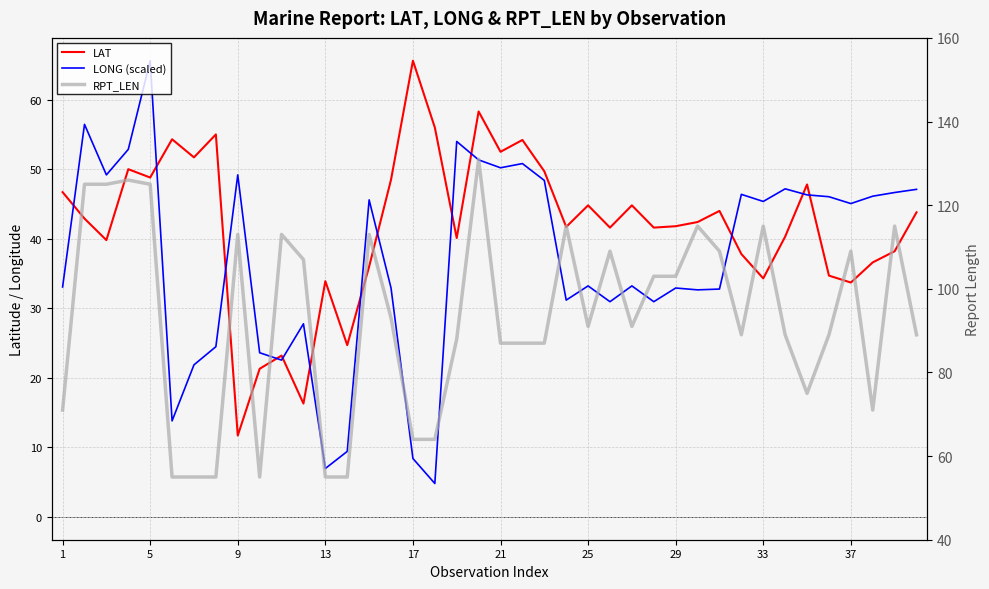

Reading right to left, extract all data points from this chart.

LAT: 43.8	38.2	36.6	33.7	34.7	47.8	40.3	34.3	37.8	44.0	42.4	41.8	41.6	44.8	41.6	44.8	41.7	49.7	54.2	52.5	58.3	40.1	56.0	65.6	48.5	36.0	24.7	33.9	16.3	23.2	21.3	11.7	55.0	51.7	54.3	48.8	50.0	39.8	42.9	46.7
LONG (scaled): 47.1	46.6	46.1	45.1	46.0	46.3	47.2	45.4	46.4	32.8	32.6	32.9	30.9	33.2	30.9	33.2	31.2	48.4	50.8	50.2	51.3	54.0	4.8	8.4	32.9	45.6	9.4	7.0	27.8	22.5	23.6	49.2	24.5	21.9	13.8	65.6	52.9	49.2	56.4	33.1
RPT_LEN: 89.0	115.0	71.0	109.0	89.0	75.0	89.0	115.0	89.0	109.0	115.0	103.0	103.0	91.0	109.0	91.0	115.0	87.0	87.0	87.0	131.0	88.0	64.0	64.0	93.0	113.0	55.0	55.0	107.0	113.0	55.0	113.0	55.0	55.0	55.0	125.0	126.0	125.0	125.0	71.0